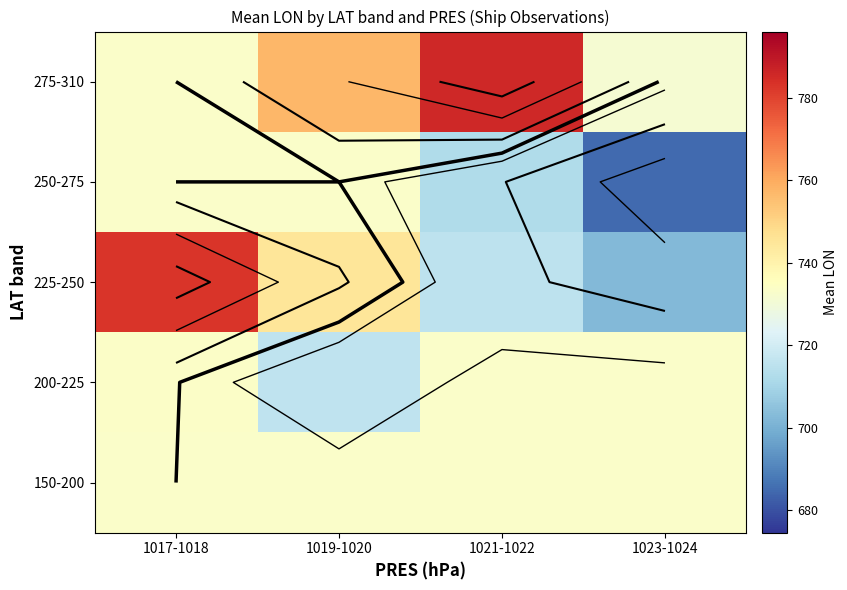

List the labels in order of 150-200 value, smallest first.

1017-1018, 1019-1020, 1021-1022, 1023-1024